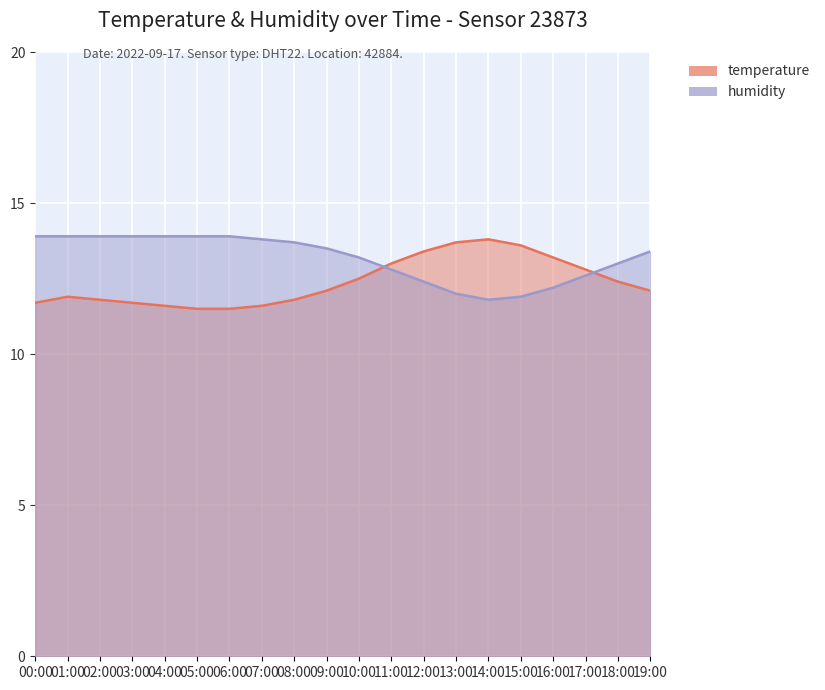

List the labels in order of humidity value, largest first.

00:00, 01:00, 02:00, 03:00, 04:00, 05:00, 06:00, 07:00, 08:00, 09:00, 19:00, 10:00, 18:00, 11:00, 17:00, 12:00, 16:00, 13:00, 15:00, 14:00